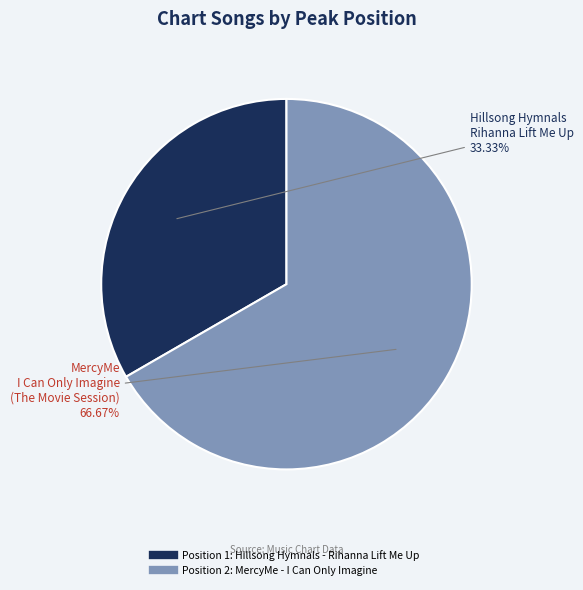

Does any single category account for the majority?

Yes